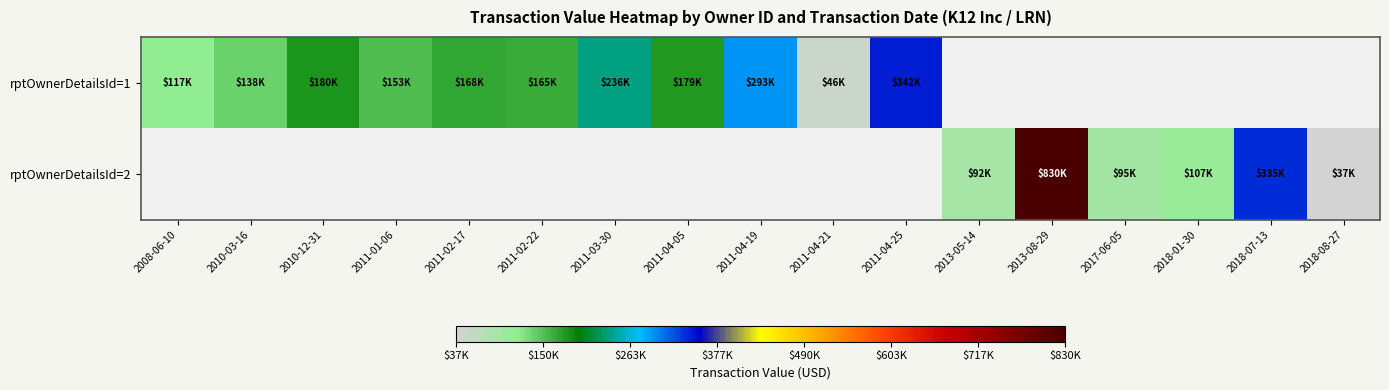

What is the smallest value displayed?

36593.0